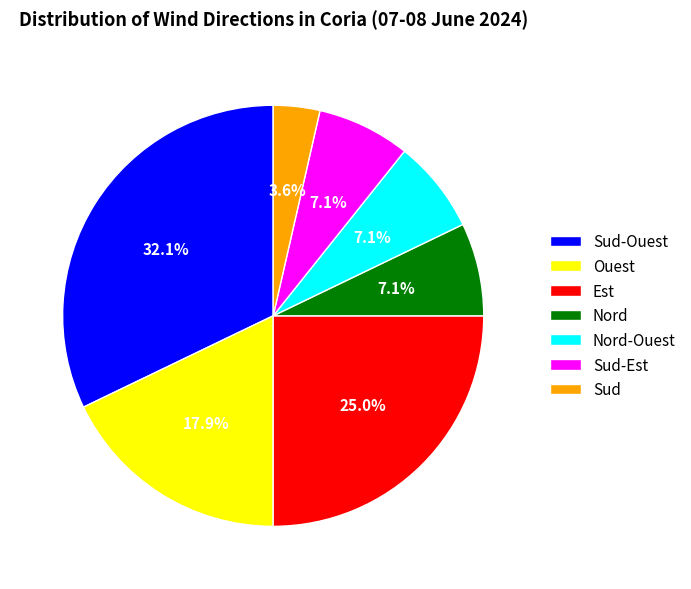

What percentage is NOT represented by Sud?

96.4%